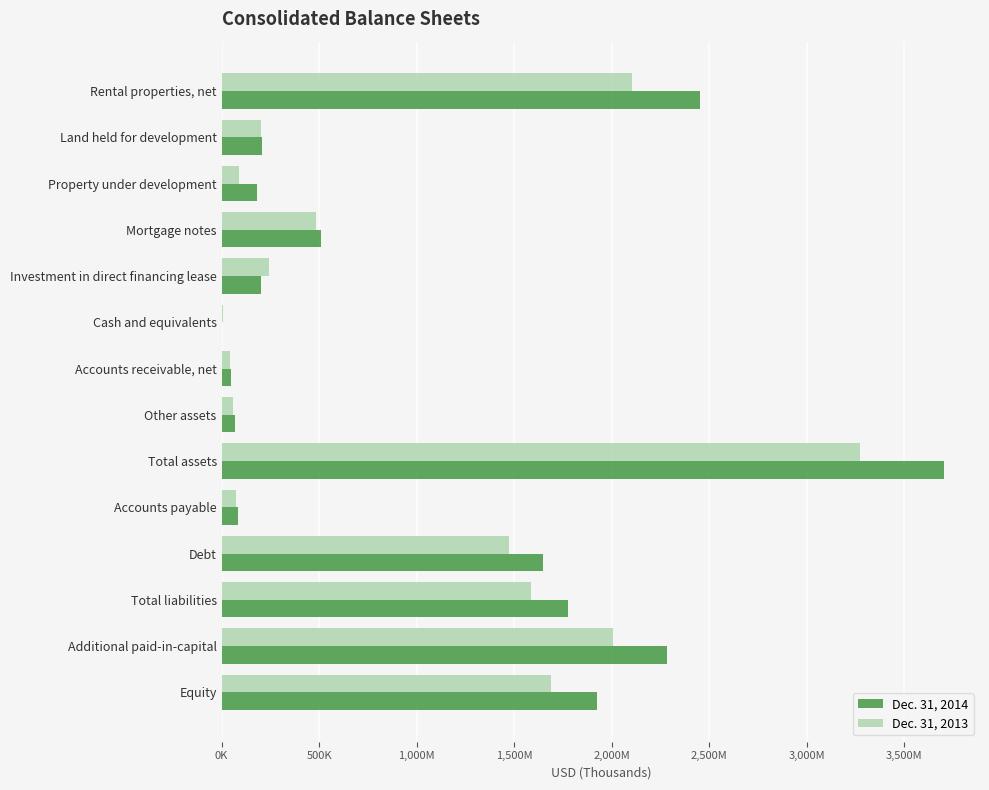

What are all the series names shown in the legend?

Dec. 31, 2014, Dec. 31, 2013